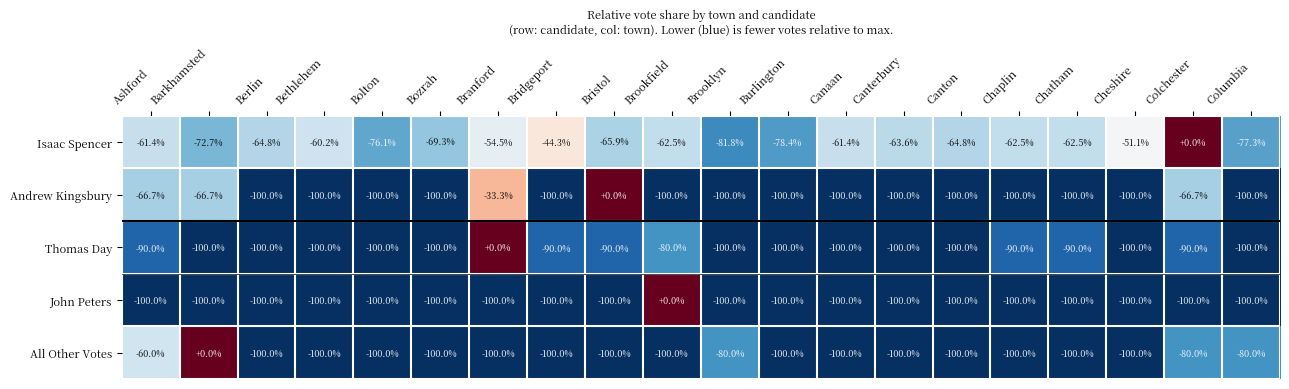

What is the difference between the maximum and minimum values in the All Other Votes series?

100.0